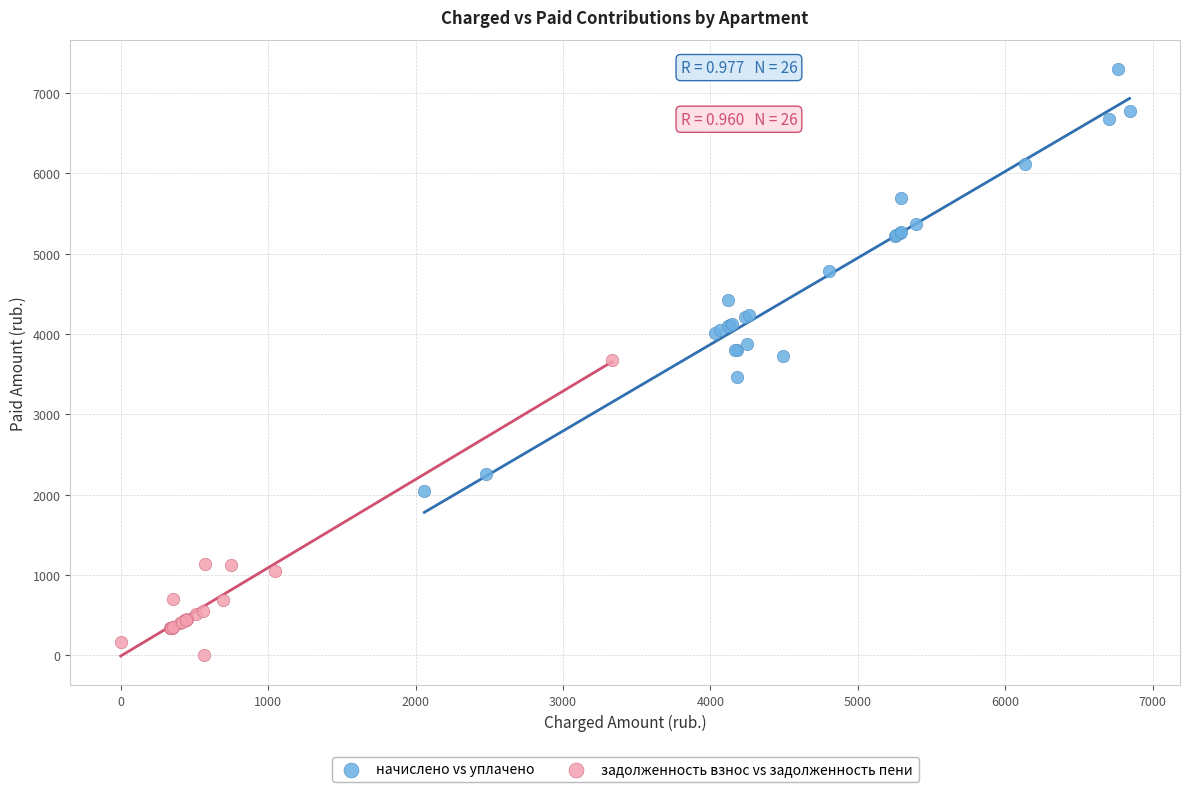

Which series contains the lowest Y value?

задолженность взнос vs задолженность пени